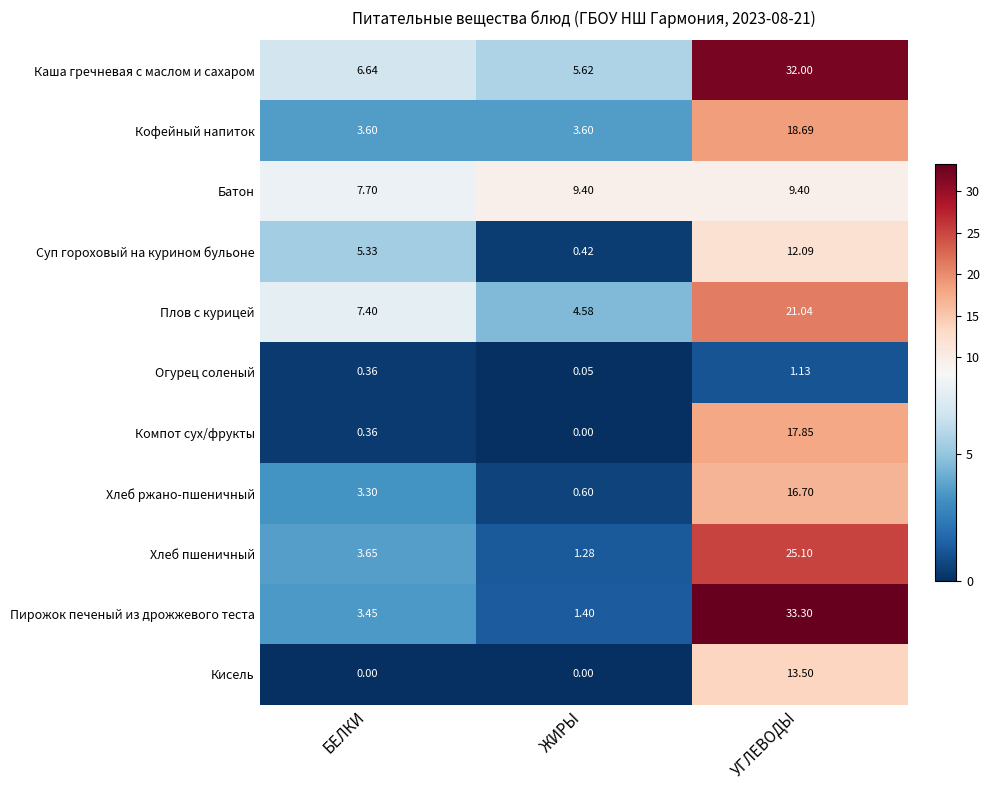

Which series changed the most between БЕЛКИ and ЖИРЫ?

Суп гороховый на курином бульоне